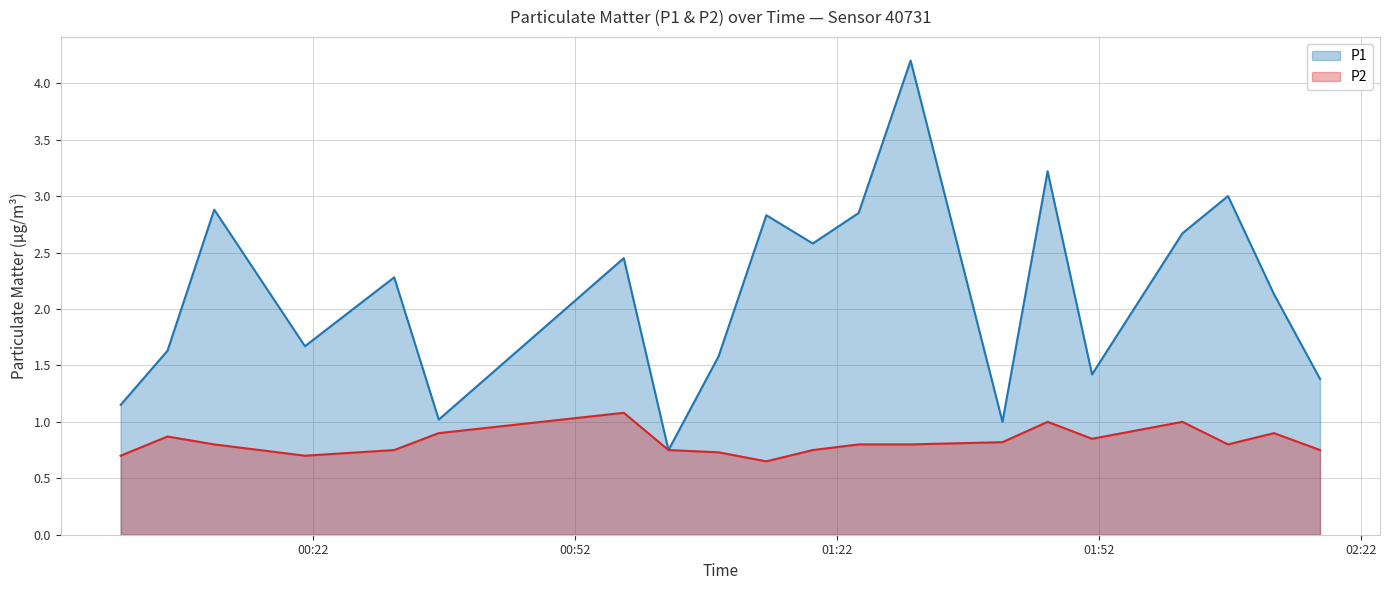

True or false: P2 and P1 cross at least once.

False